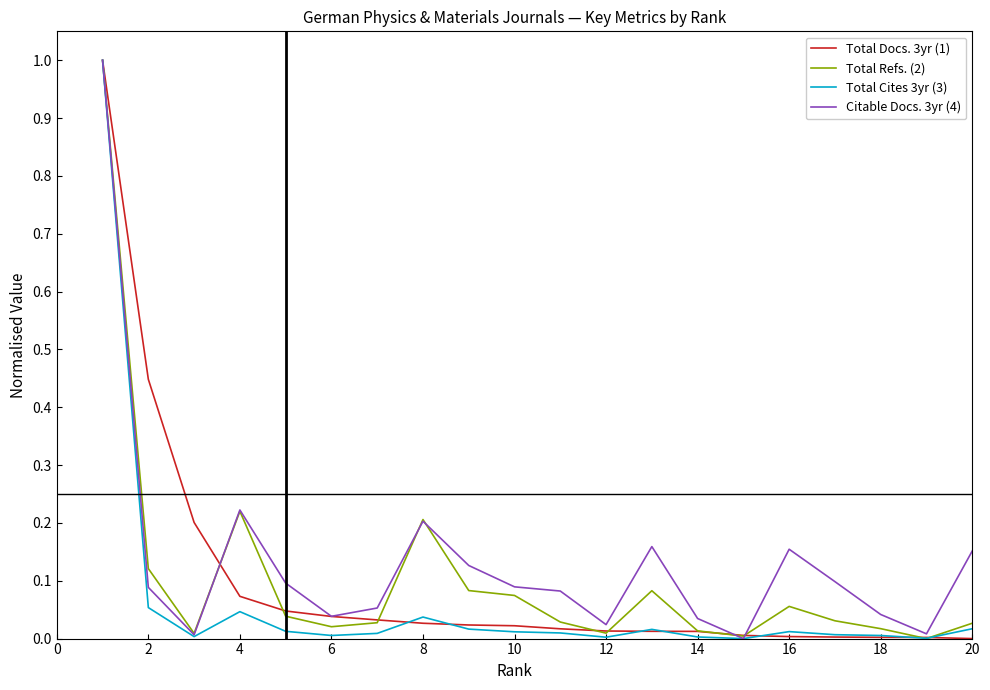

What is the maximum value for Total Docs. 3yr (1)?

1.0